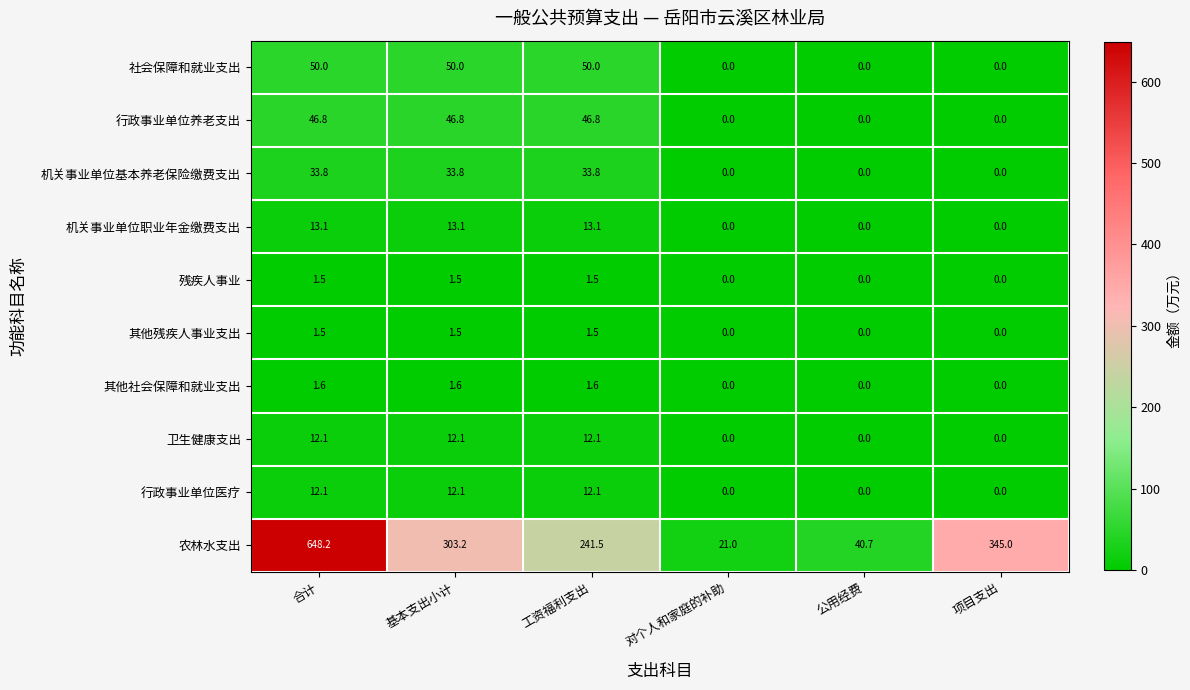

What is the maximum value shown in the chart?

648.2